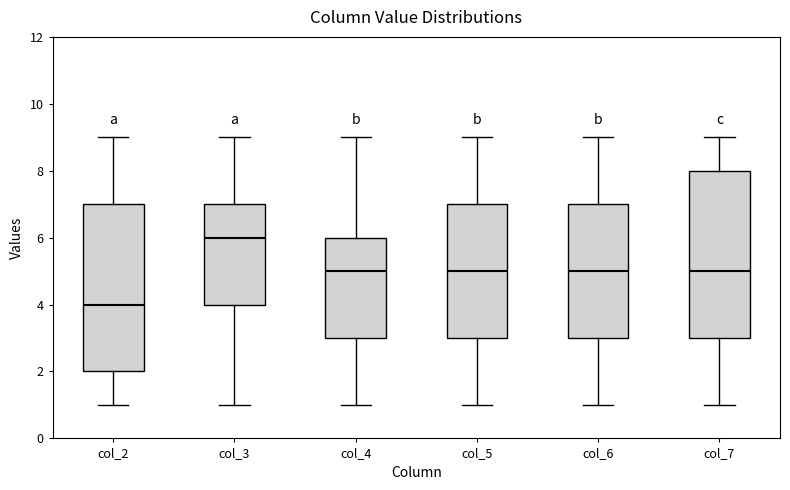

Where does the lower whisker of the box for col_5 end on the y-axis? The values are not printed on the chart, so give them approximately, as read against the axis.

1